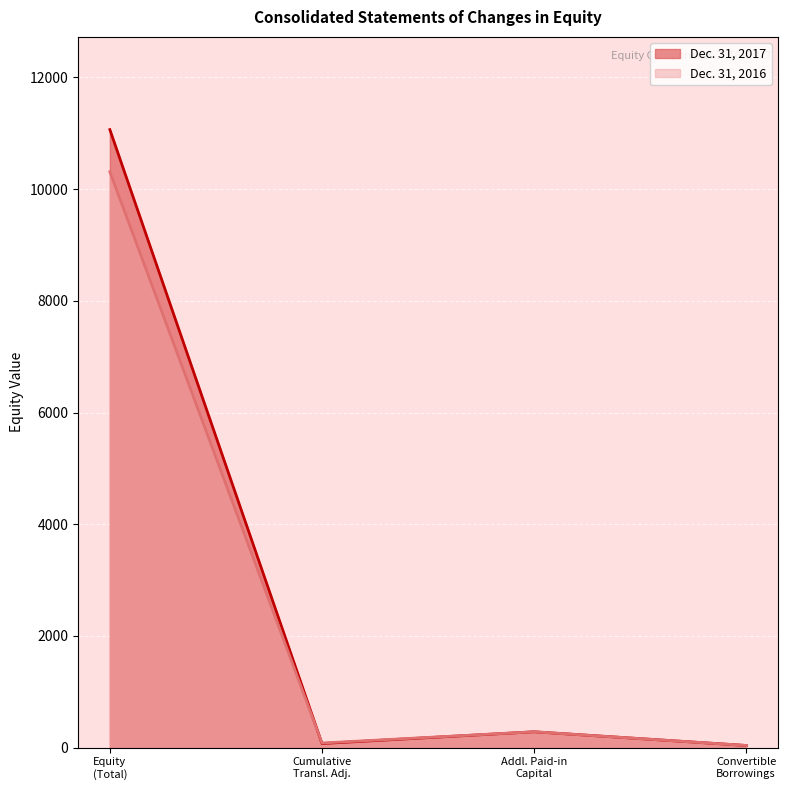

Which series has the largest range (max minus min)?

Dec. 31, 2017